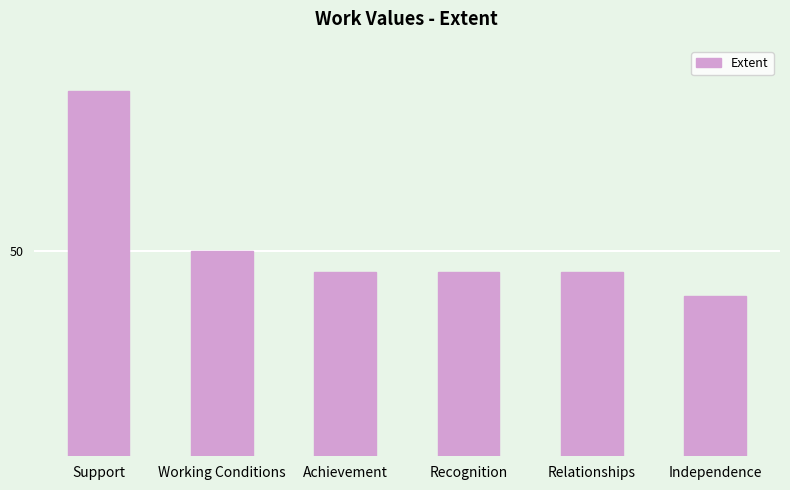

List the labels in order of value, smallest first.

Independence, Achievement, Recognition, Relationships, Working Conditions, Support